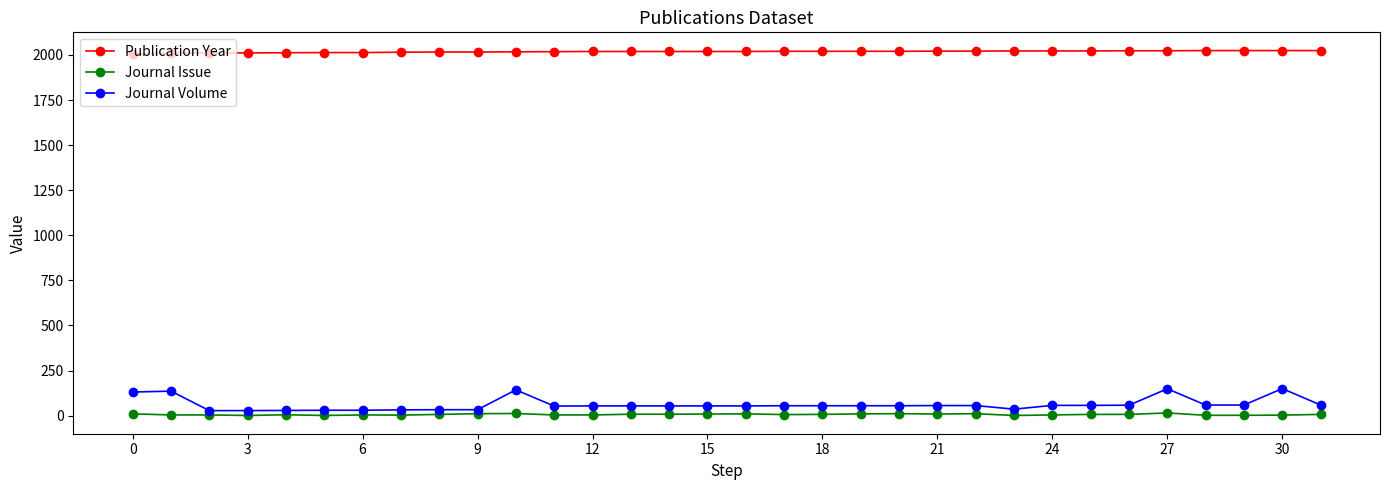

True or false: Journal Issue has more than 0 interior local peaks.

True